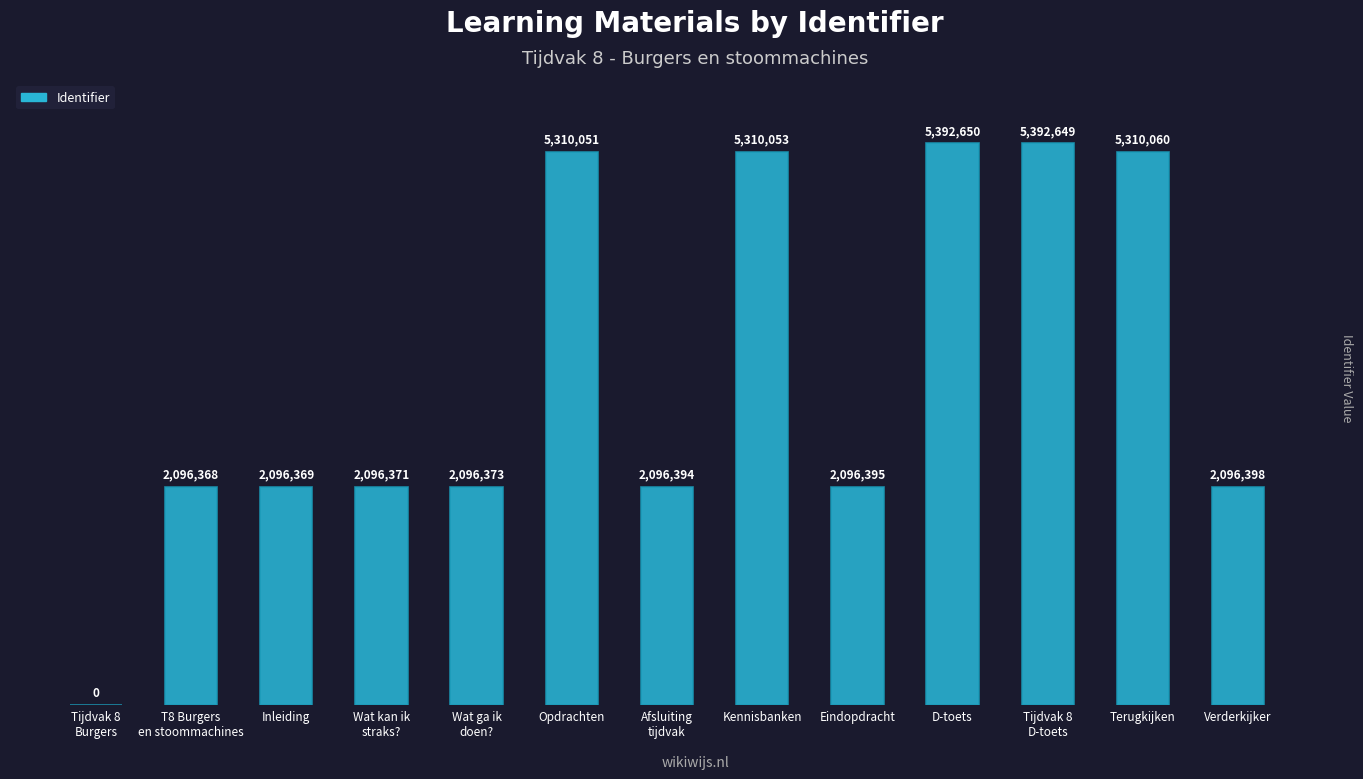

The value at Opdrachten is 7561818. True or false?

False